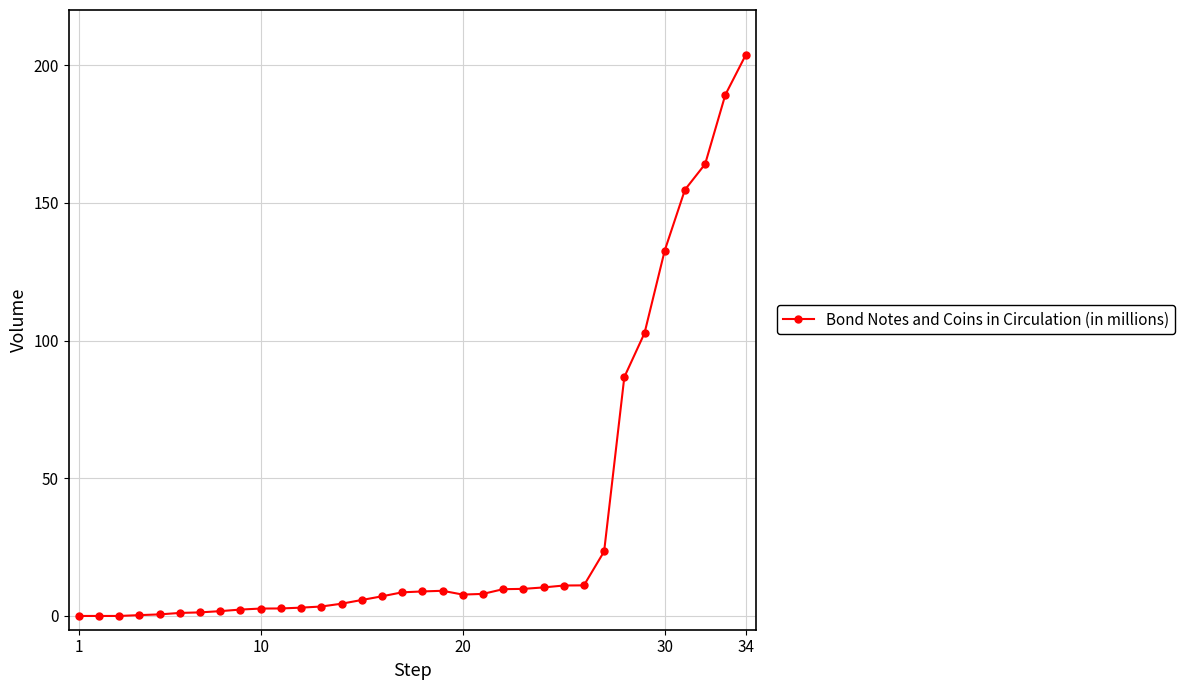

What is the greatest value displayed?

203.5